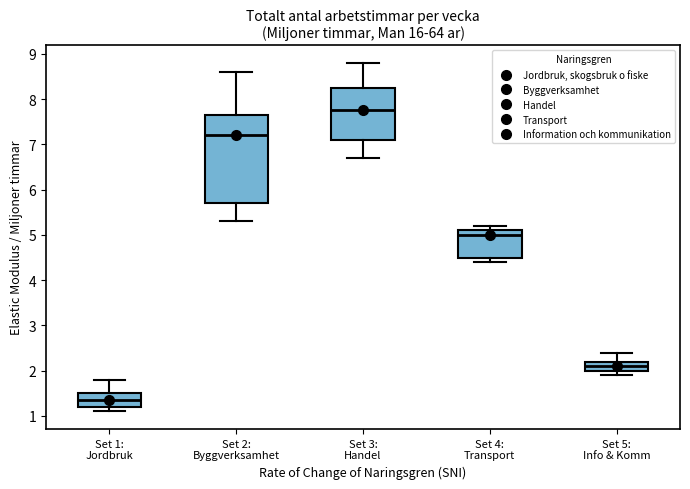

Reading left to right, read every box against the y-axis: the position of its median line, the range the box covers, and the ends of its whiskers. The values are not printed on the chart, so give them approximately, as read against the axis.

Set 1: Jordbruk: median 1.4, box 1.2 to 1.5, whiskers 1.1 to 1.8
Set 2: Byggverksamhet: median 7.2, box 5.7 to 7.7, whiskers 5.3 to 8.6
Set 3: Handel: median 7.8, box 7.1 to 8.3, whiskers 6.7 to 8.8
Set 4: Transport: median 5.0, box 4.5 to 5.1, whiskers 4.4 to 5.2
Set 5: Info & Komm: median 2.1, box 2.0 to 2.2, whiskers 1.9 to 2.4